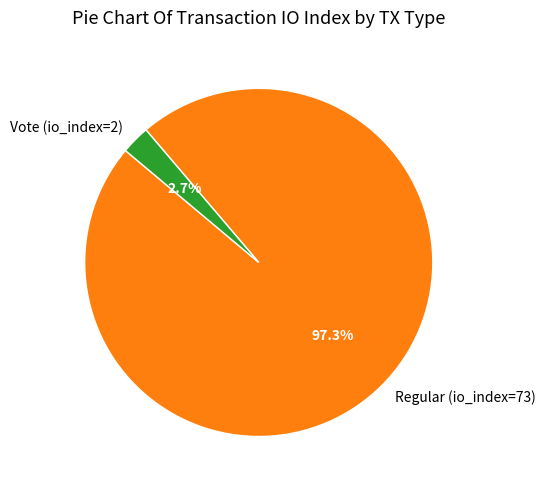

To the nearest percent, what percentage of the pie is Regular (io_index=73)?

97%